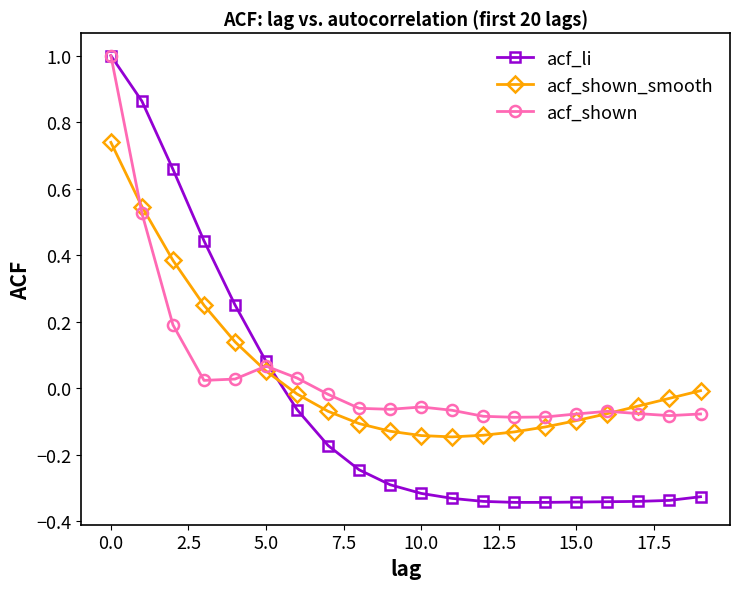

What is the difference between the maximum and minimum values in the acf_shown series?

1.1